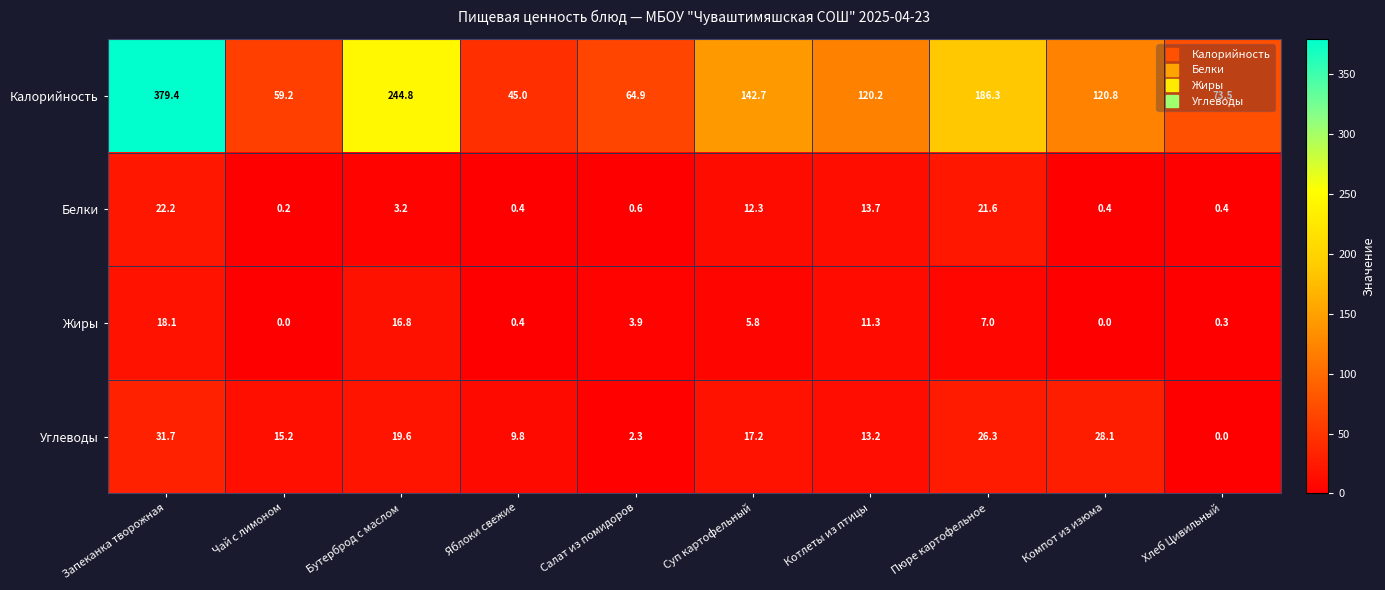

The Углеводы series shows 0.0 at Хлеб Цивильный. True or false?

True